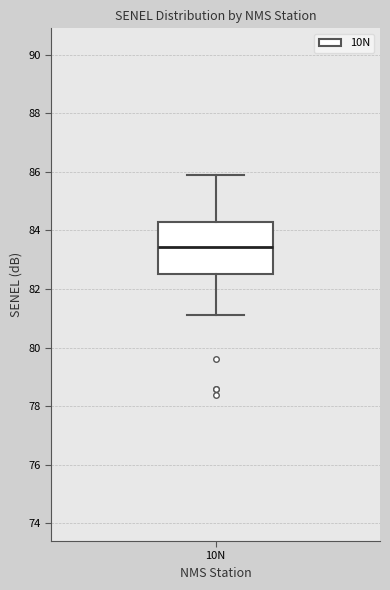

Read this box plot against the y-axis: the position of the median line, the range covered by the box, and the ends of both whiskers. The values are not printed on the chart, so give them approximately, as read against the axis.

median 83.4, box 82.6 to 84.2, whiskers 81.2 to 86.0